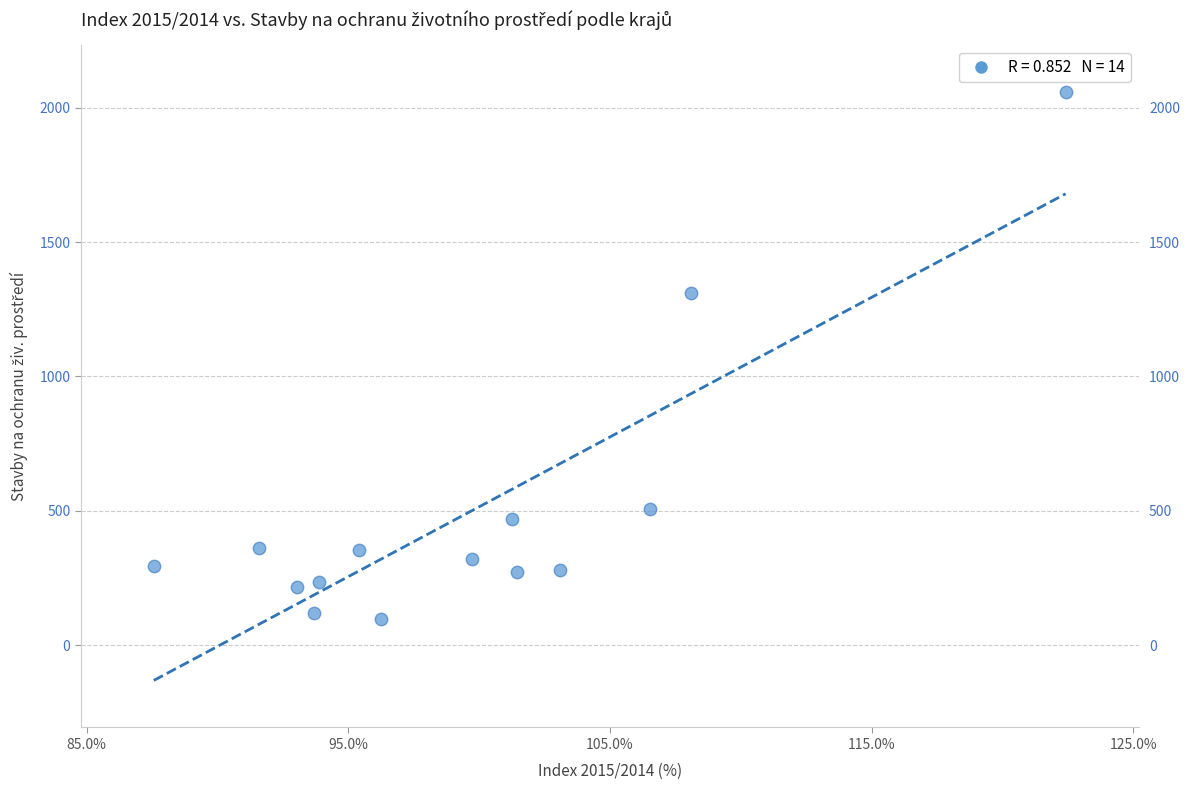

What is the range of Y values (max minus min)?

1959